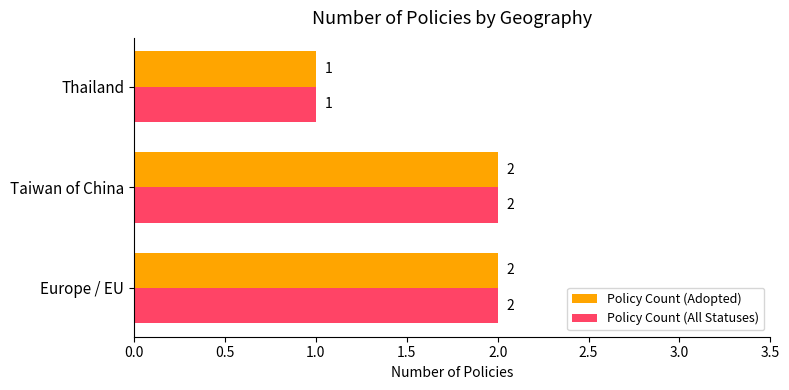

What is the minimum value for Policy Count (All Statuses)?

1